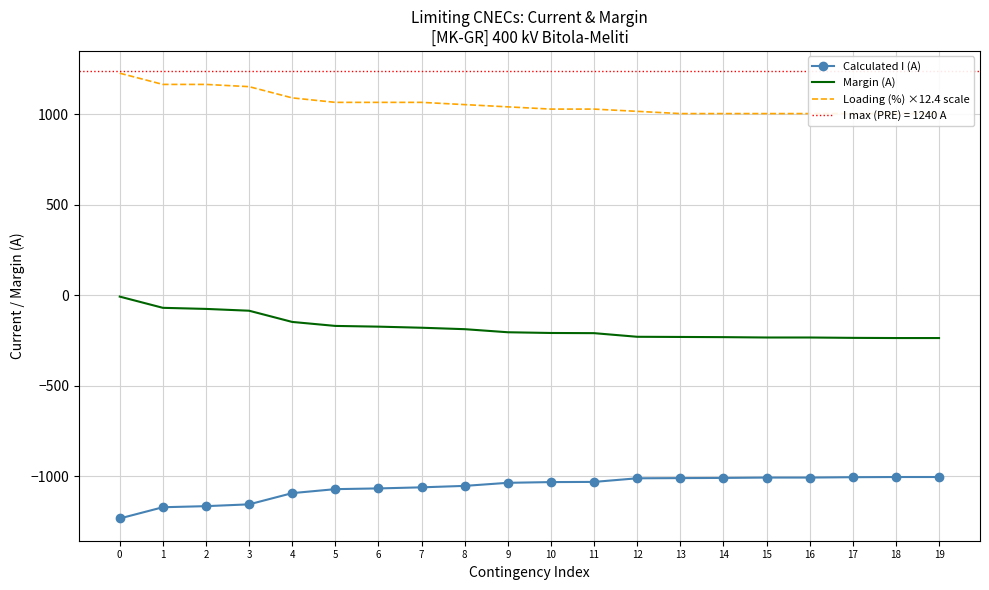

True or false: Margin (A) and Calculated I (A) cross at least once.

False